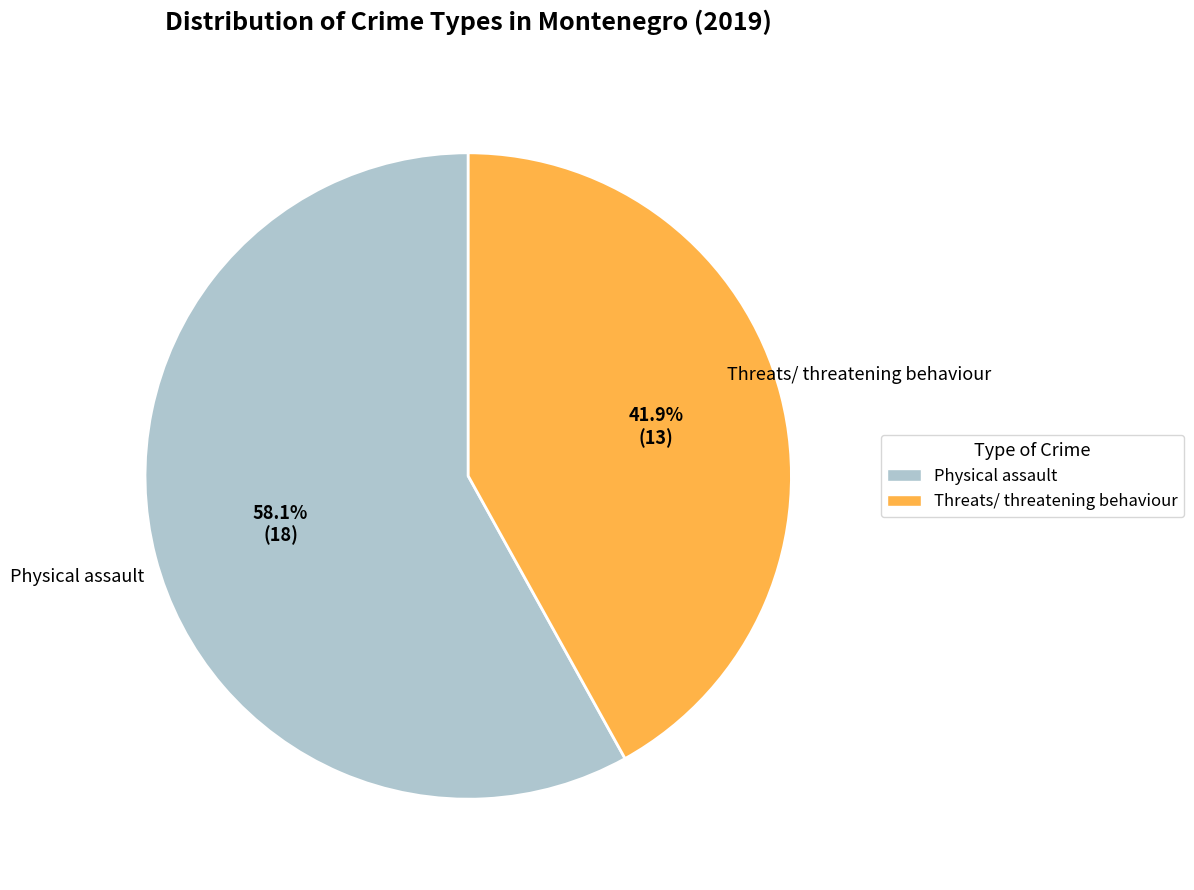

What percentage do Threats/ threatening behaviour and Physical assault together represent?

100.0%